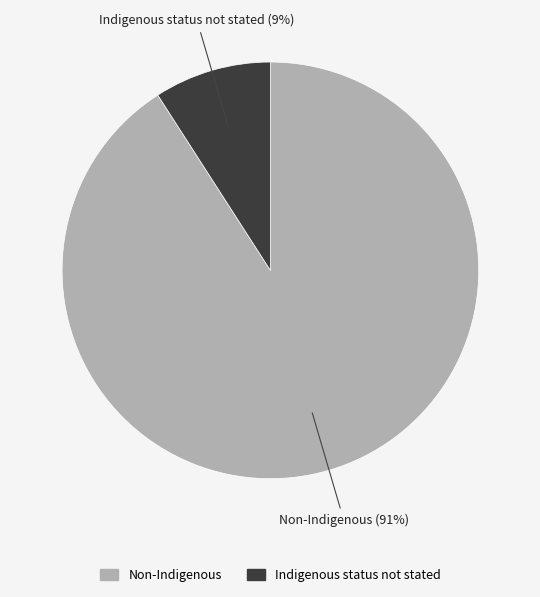

To the nearest percent, what portion does Non-Indigenous represent?

91%